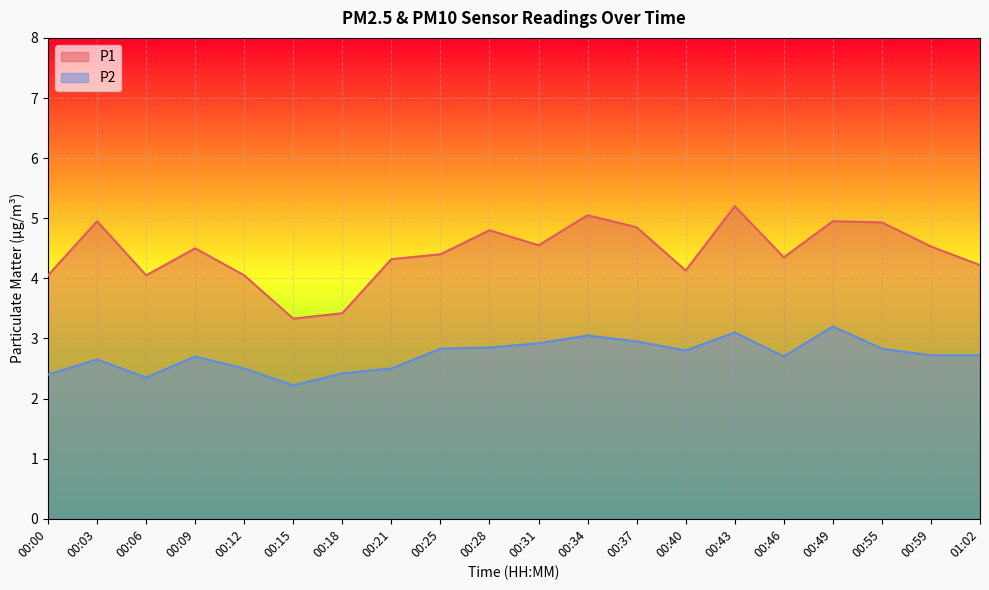

In P1, how many points are lower than both neighbors (excluding endpoints)?

5